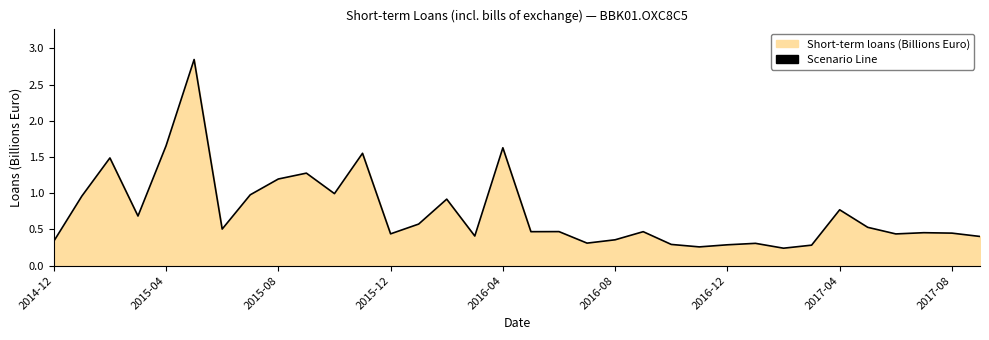

What is the difference between the maximum and minimum values?

2.6